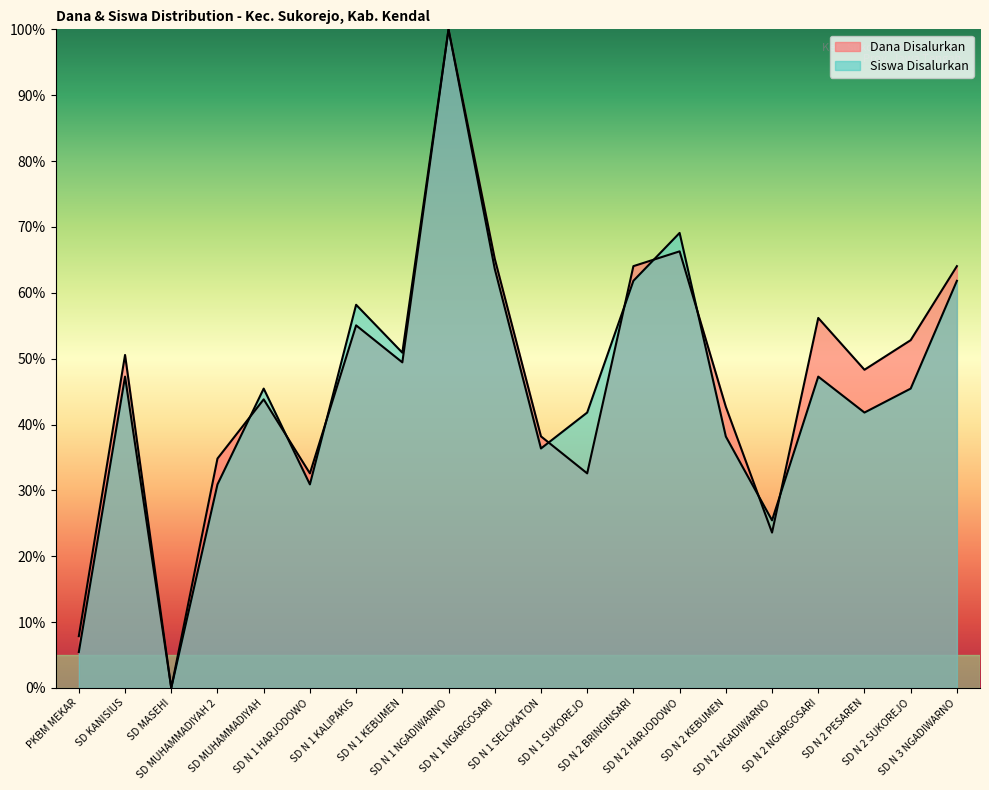

At SD N 1 KALIPAKIS, list the series in order from smallest to largest.

Dana Disalurkan, Siswa Disalurkan